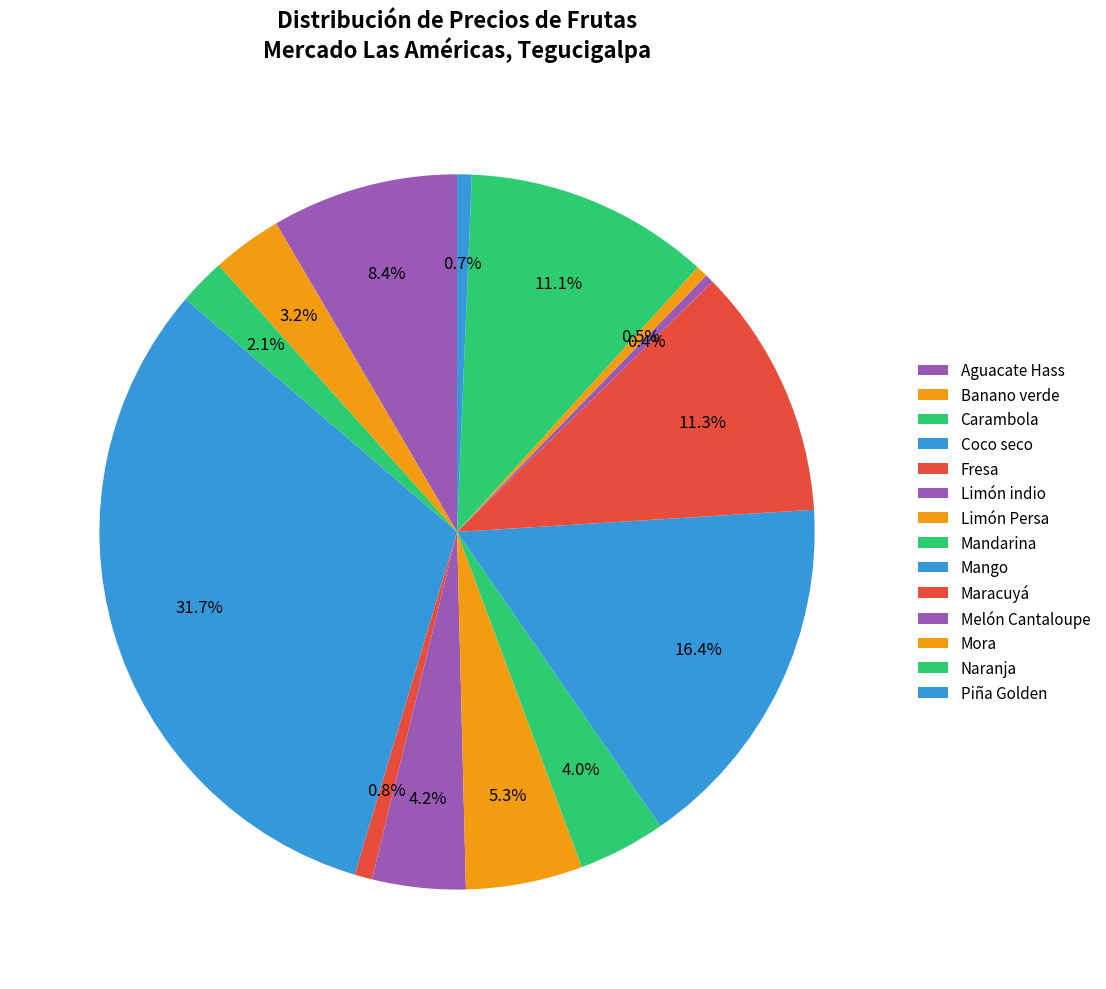

Count the number of slices in the pie.

14